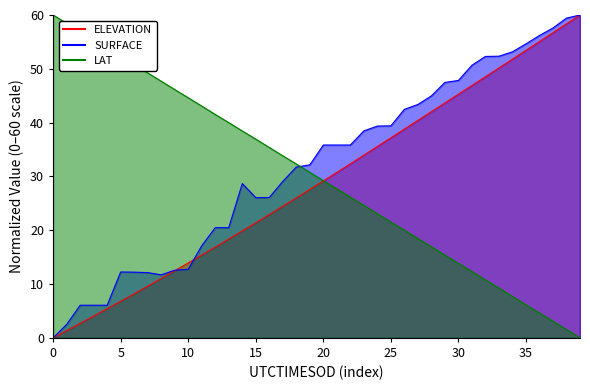

Between which two adjacent categories do ELEVATION and SURFACE first intersect?

9 and 10